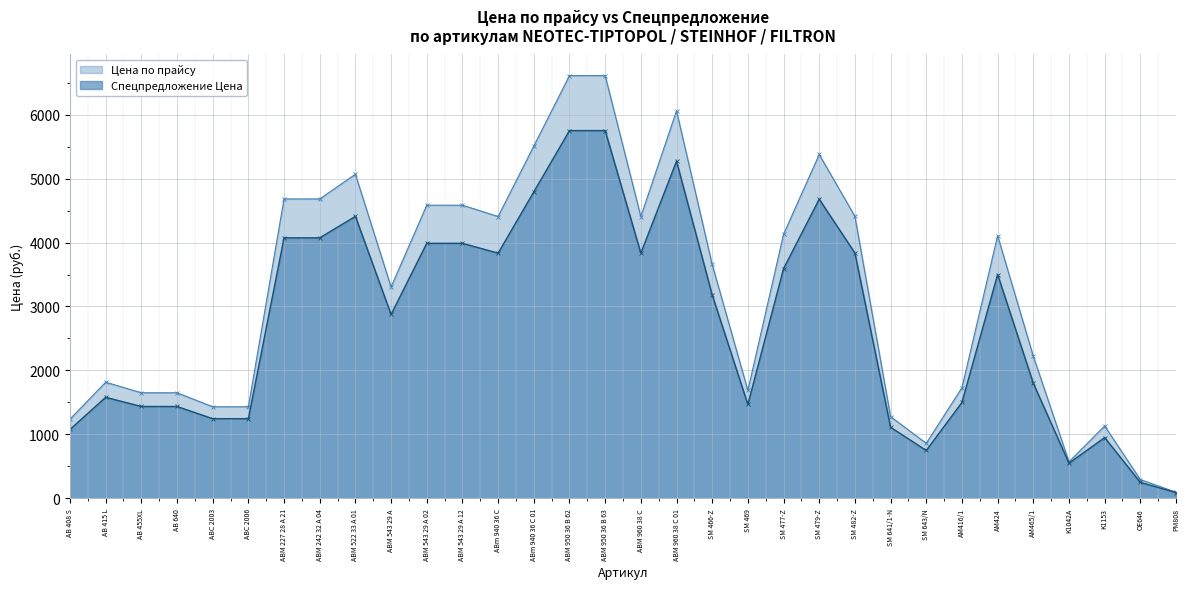

Which series changed the most between ABC 2003 and AM424?

Цена по прайсу